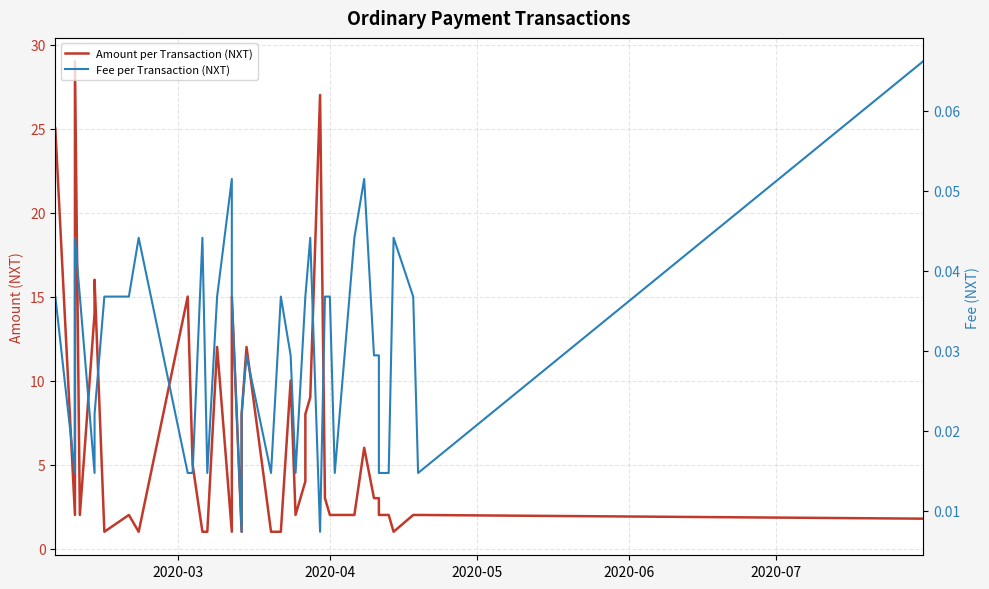

True or false: Fee per Transaction (NXT) and Amount per Transaction (NXT) cross at least once.

False